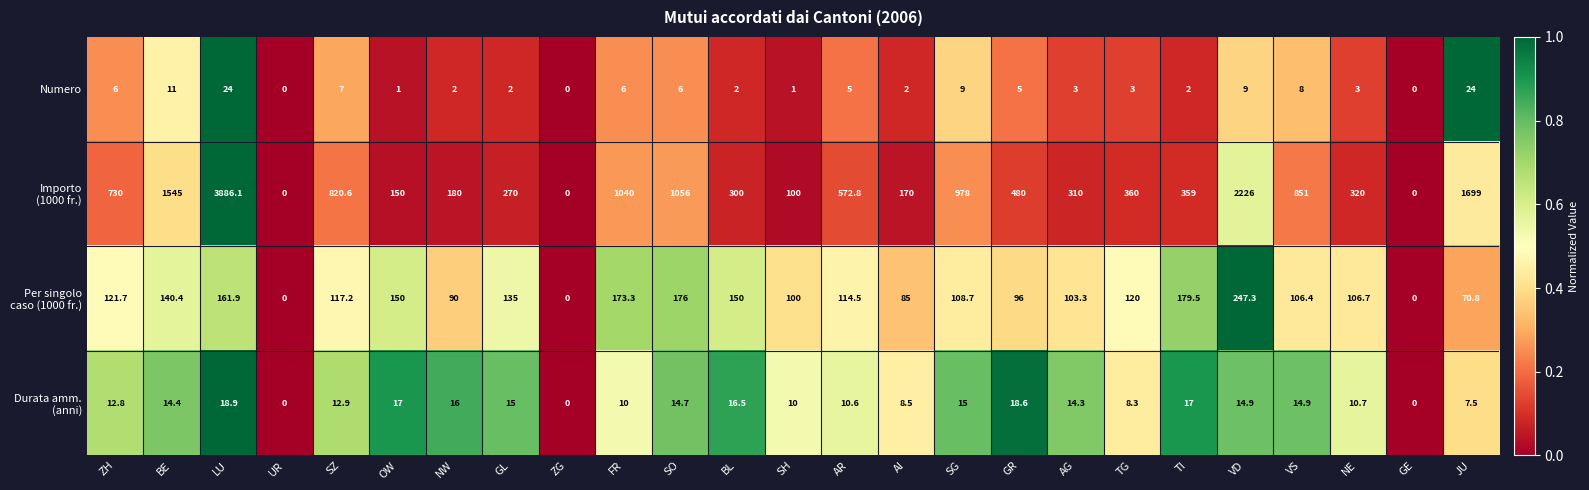

The Numero series shows 2.0 at NW. True or false?

True